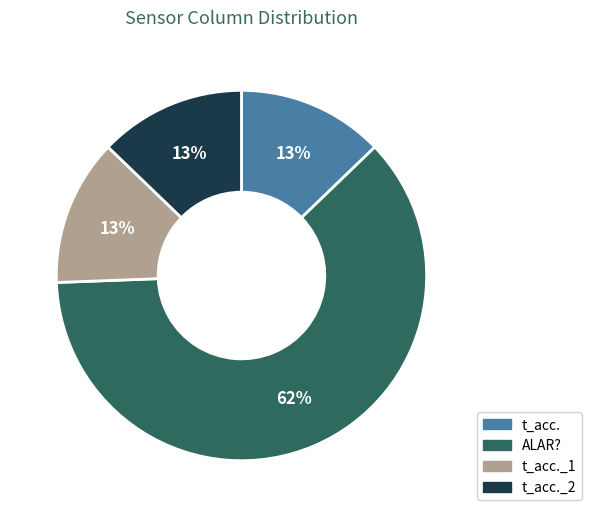

Count the number of slices in the pie.

4